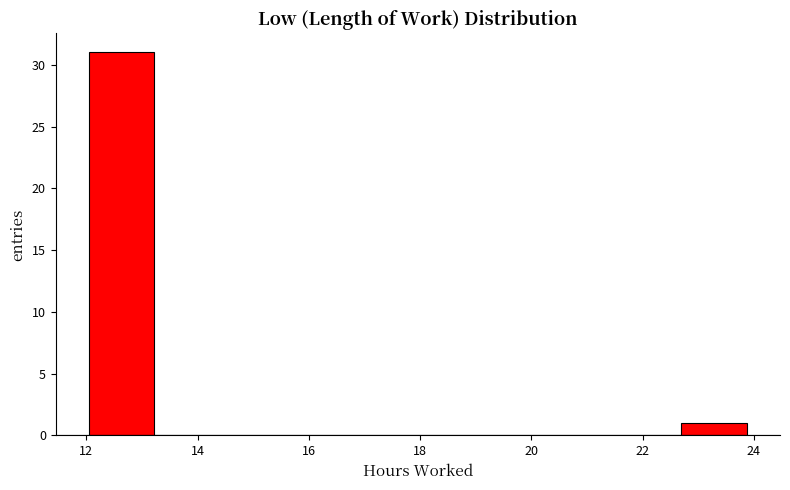

Reading left to right, transcribe this chart: for each bar, give the range it covers on the x-axis and its height. Neither the bar edges nor the heights are printed on the chart, so give them approximately, as read against the axes.

12.0 to 13.2: 31
13.2 to 14.4: 0
14.4 to 15.6: 0
15.6 to 16.8: 0
16.8 to 18.0: 0
18.0 to 19.2: 0
19.2 to 20.4: 0
20.4 to 21.6: 0
21.6 to 22.6: 0
22.6 to 23.8: 1